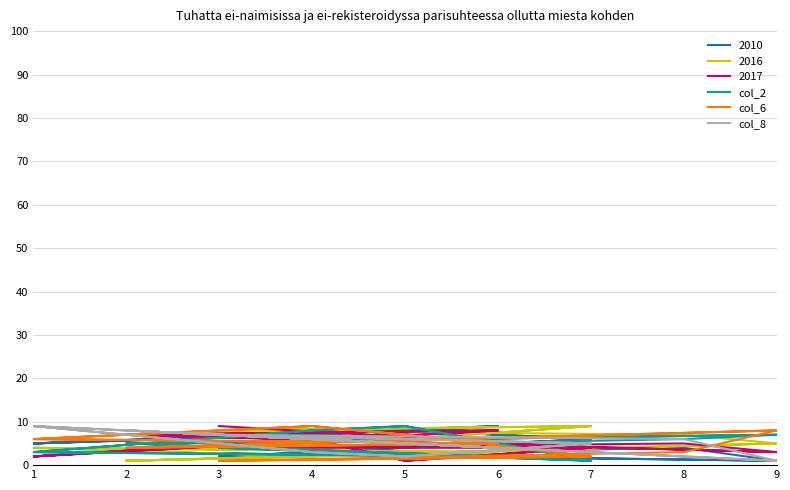

At which category does col_4 reach its first local valley?

2